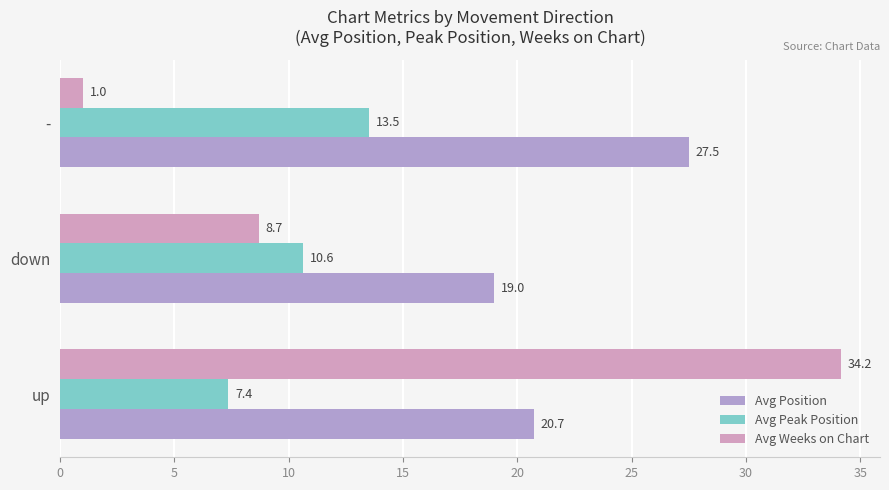

At which label is Avg Weeks on Chart closest to 17?

down